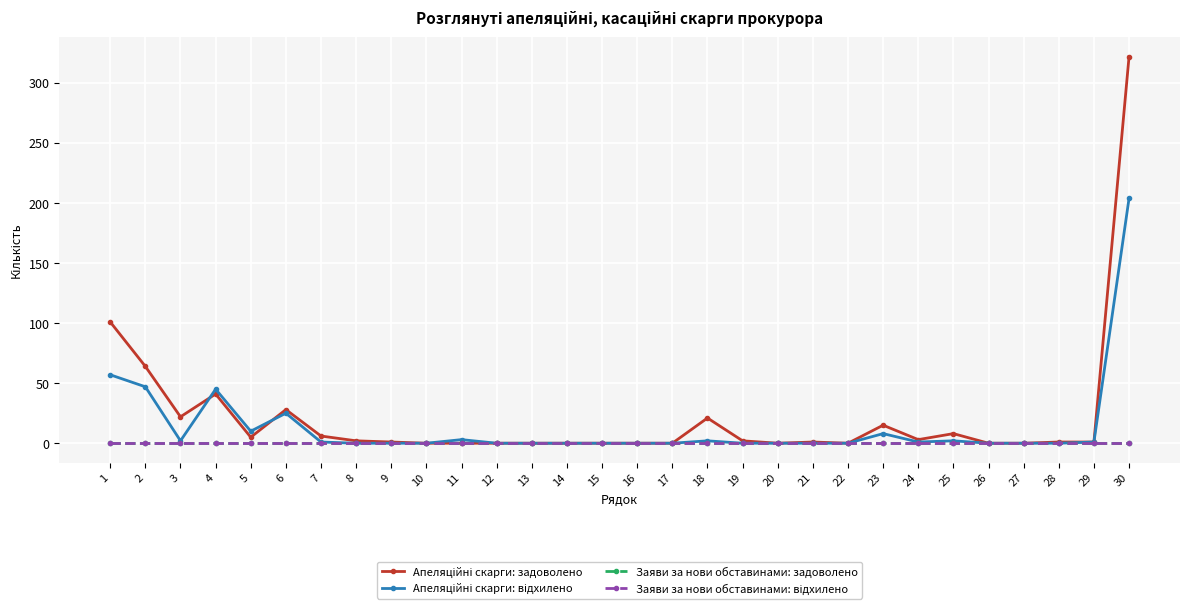

True or false: Апеляційні скарги: задоволено has a value of 0 at 26.

True